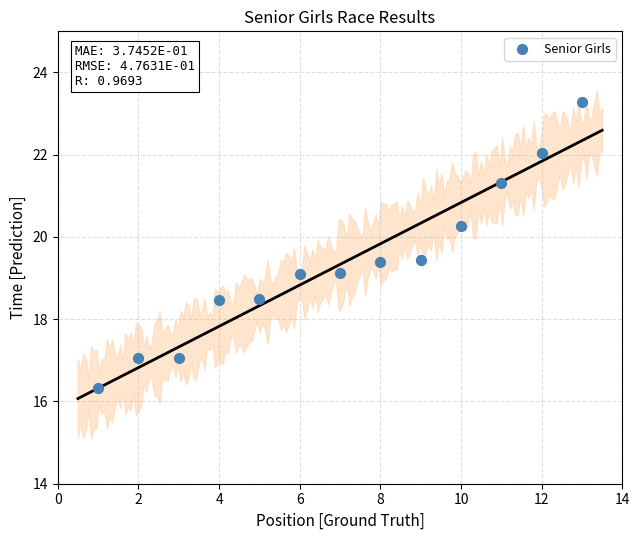

What is the range of Y values (max minus min)?

7.0